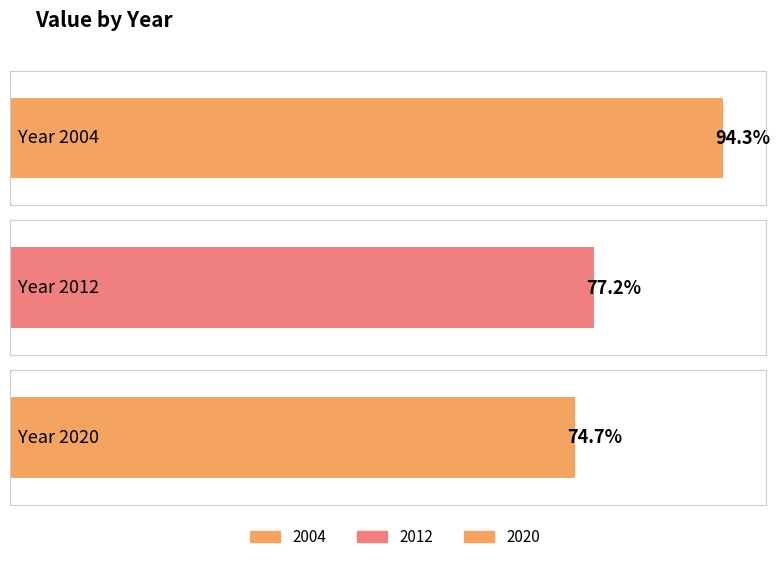

What value does the data have at 2012?

77.2